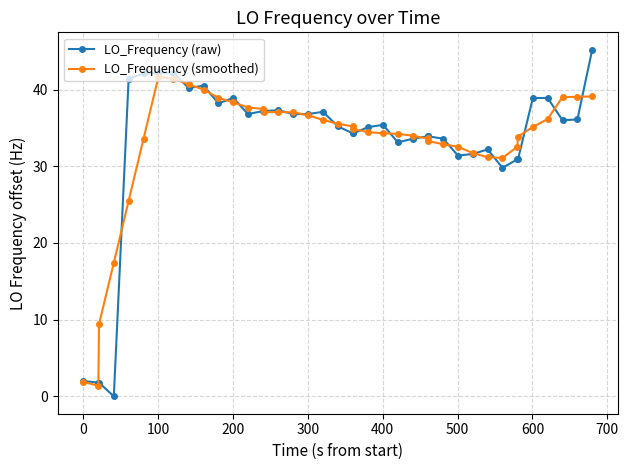

Which series has the largest range (max minus min)?

LO_Frequency (raw)